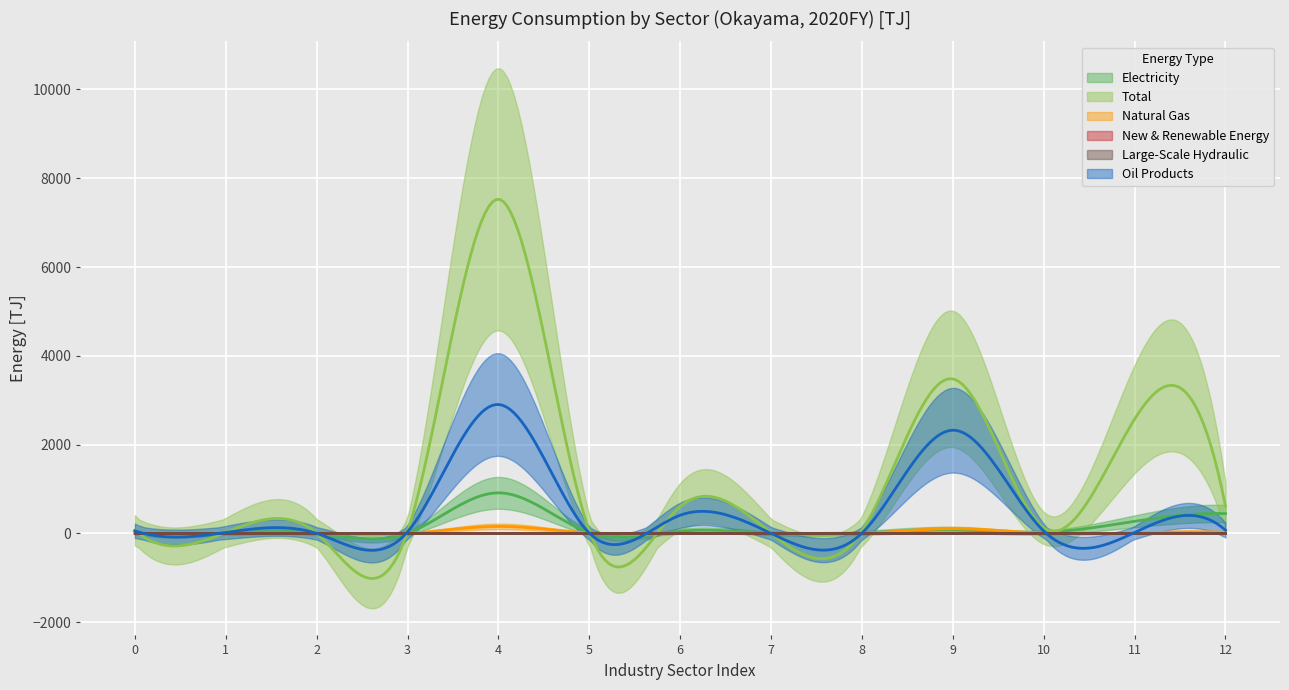

Read the Electricity value at Agriculture/Fishery/Mining/Construction.

8.6